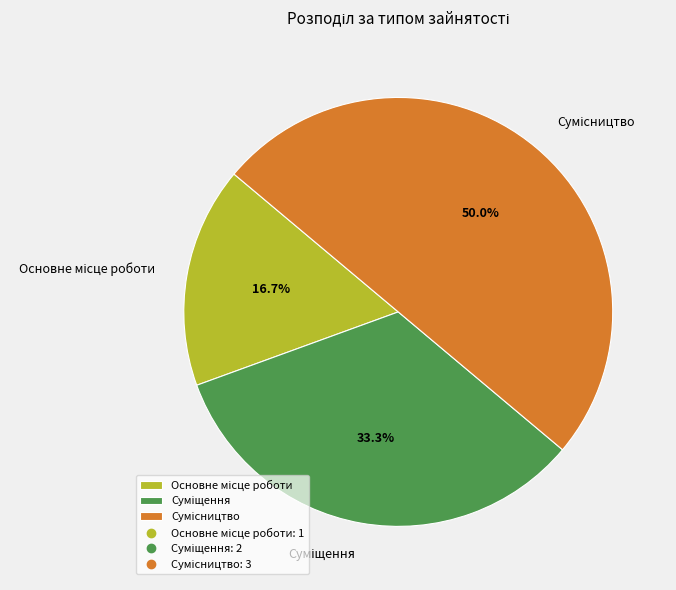

Does any single category account for the majority?

No